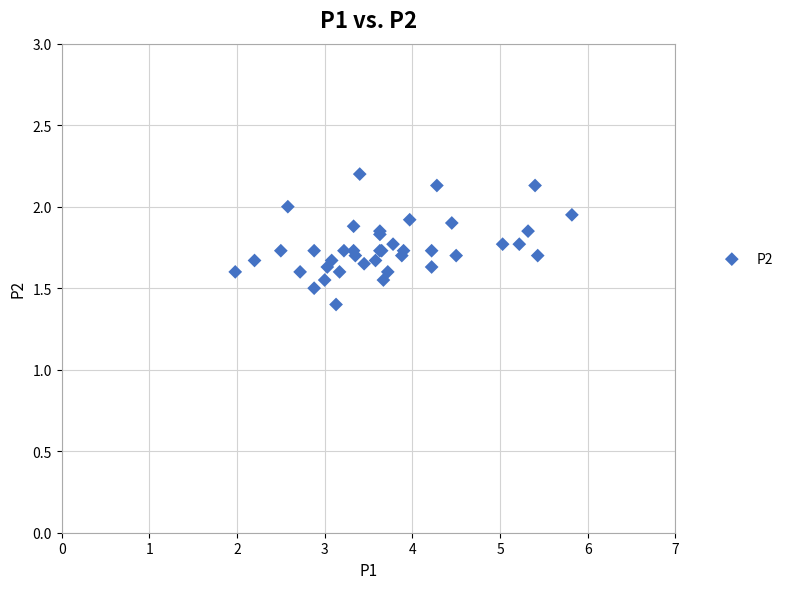

What Y value in the scatter plot is closest to 1?

1.4